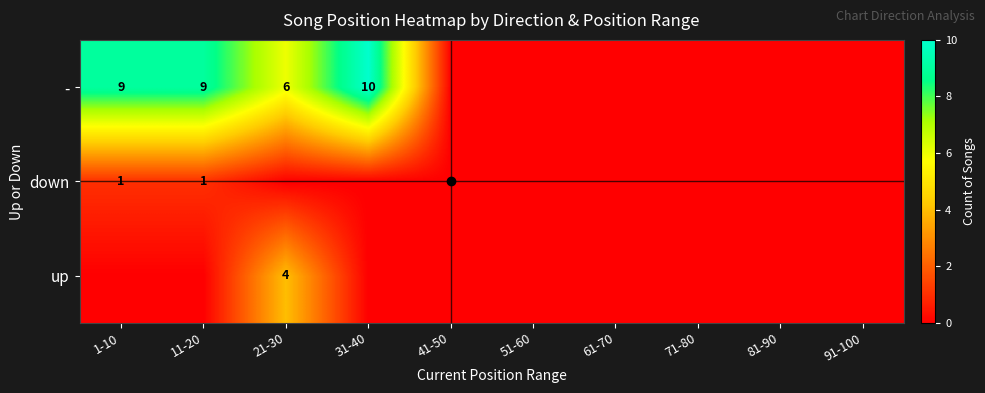

What is the total value across all series at 1-10?

10